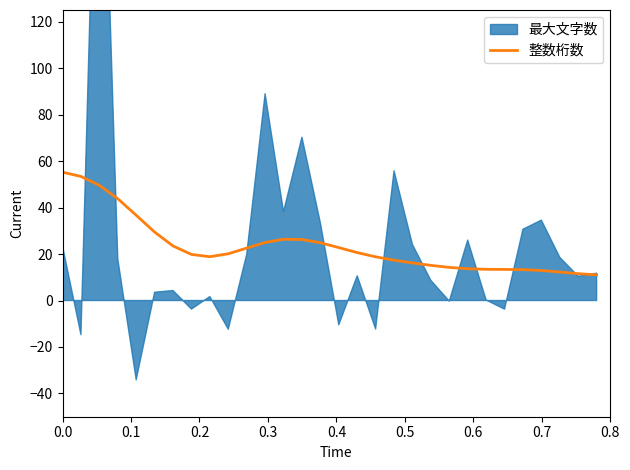

What is the maximum value for 整数桁数?

55.2